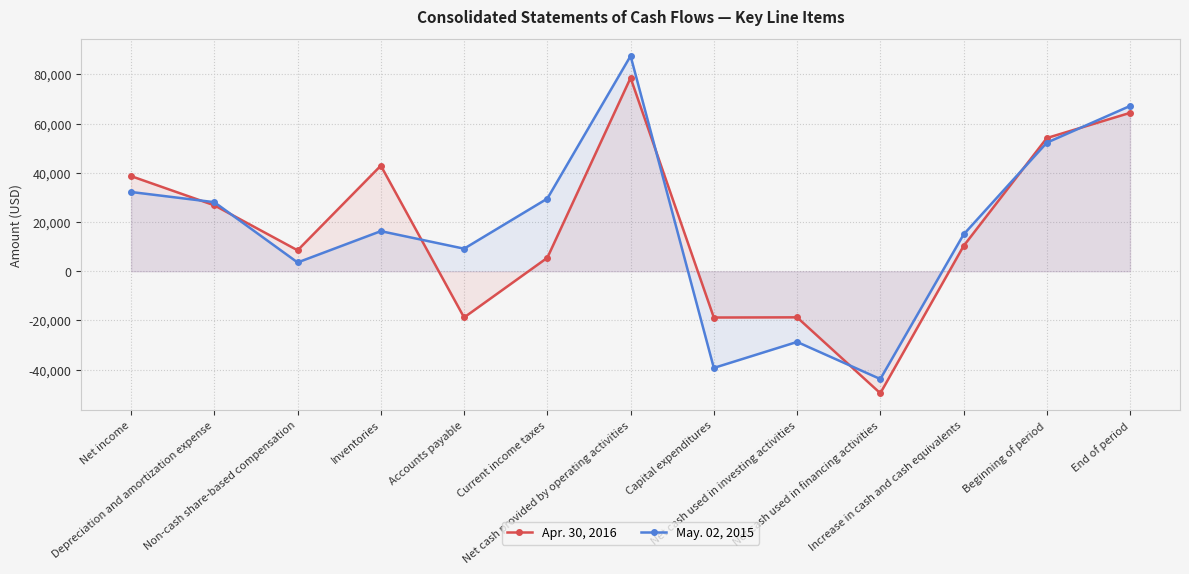

At which label is Apr. 30, 2016 closest to 14499?

Increase in cash and cash equivalents